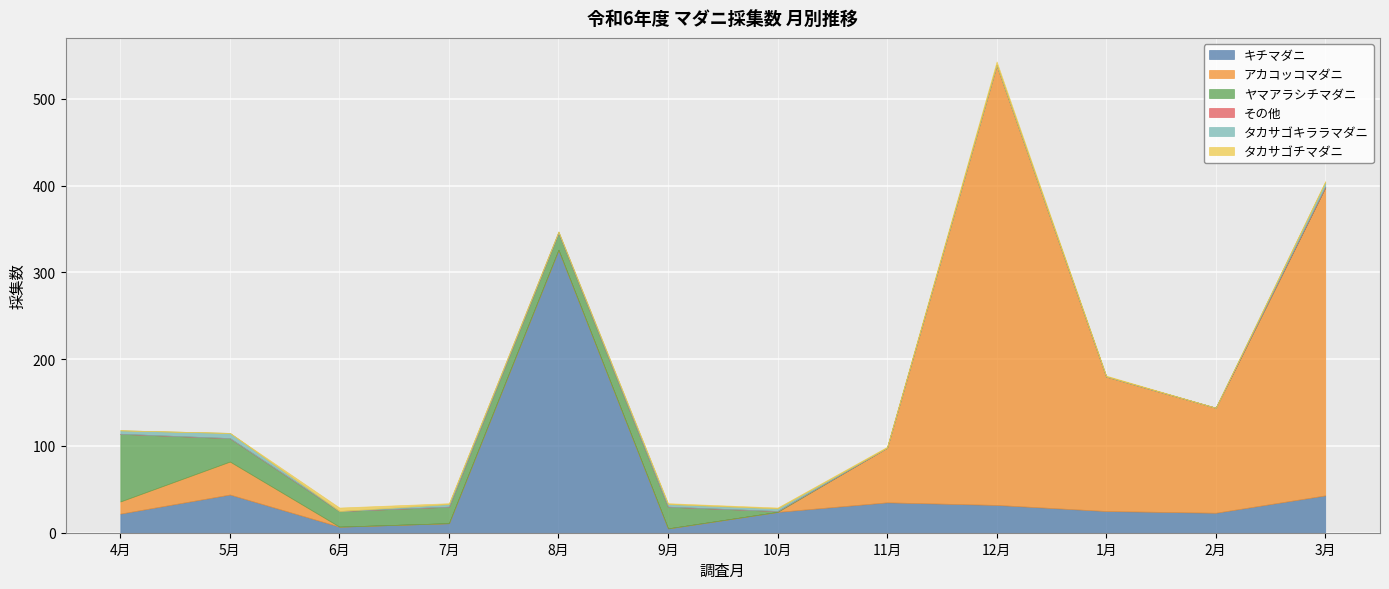

What is the maximum value for キチマダニ?

326